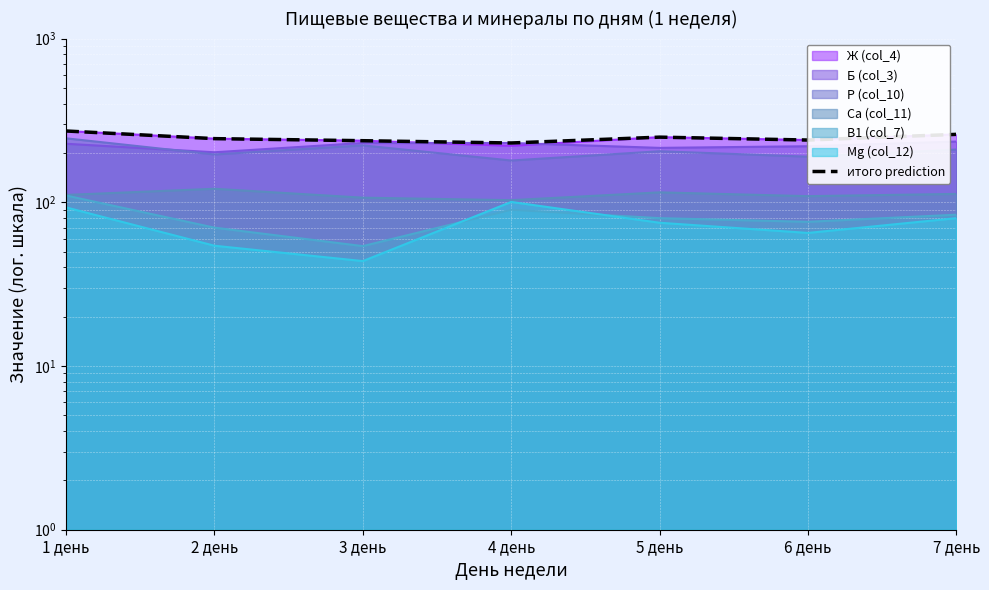

What is the minimum value shown in the chart?

230.3